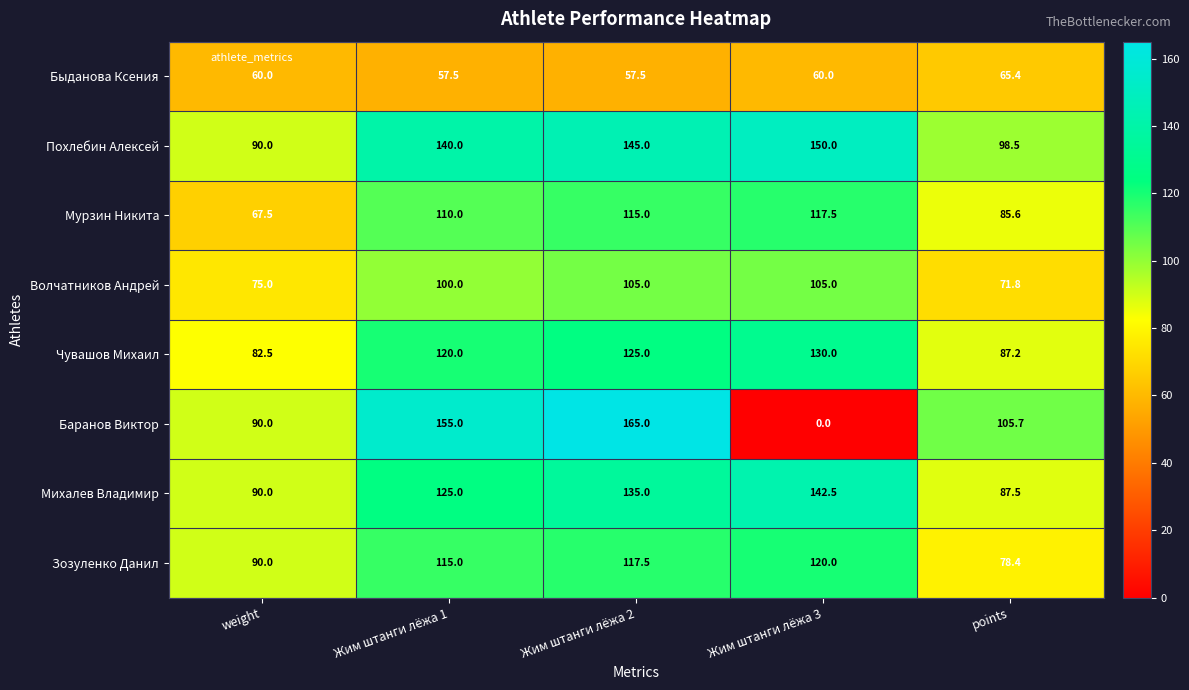

Which series has the largest range (max minus min)?

Баранов Виктор